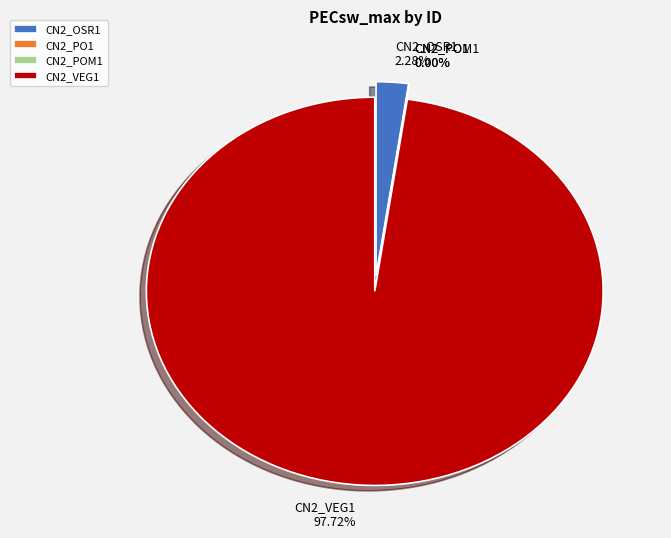

Is it true that CN2_POM1 is 0% of the pie?

True